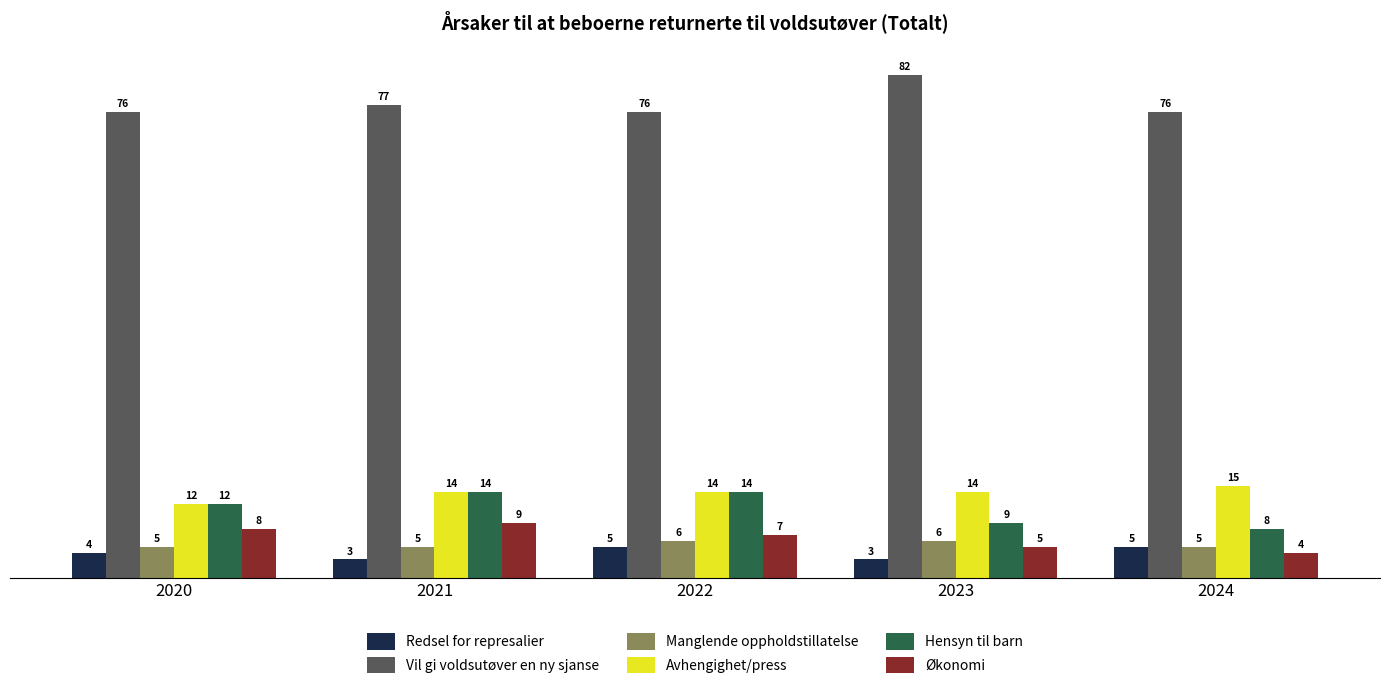

How many data points does each series have?

5